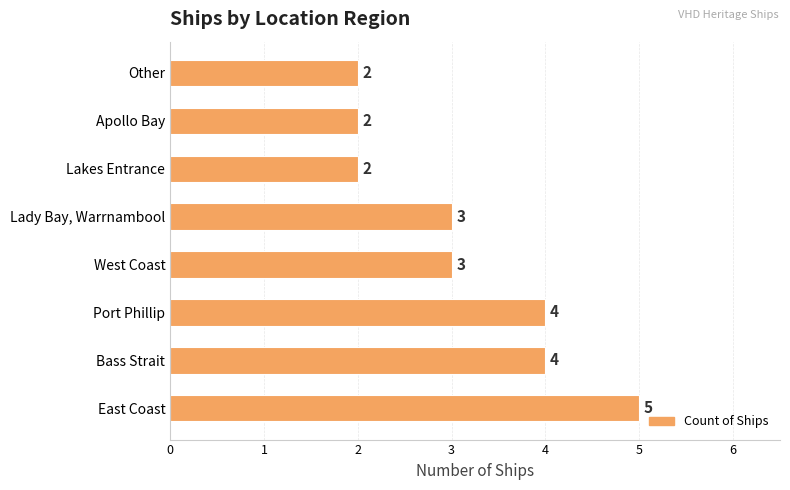

At which category does the chart reach its peak across all series?

East Coast